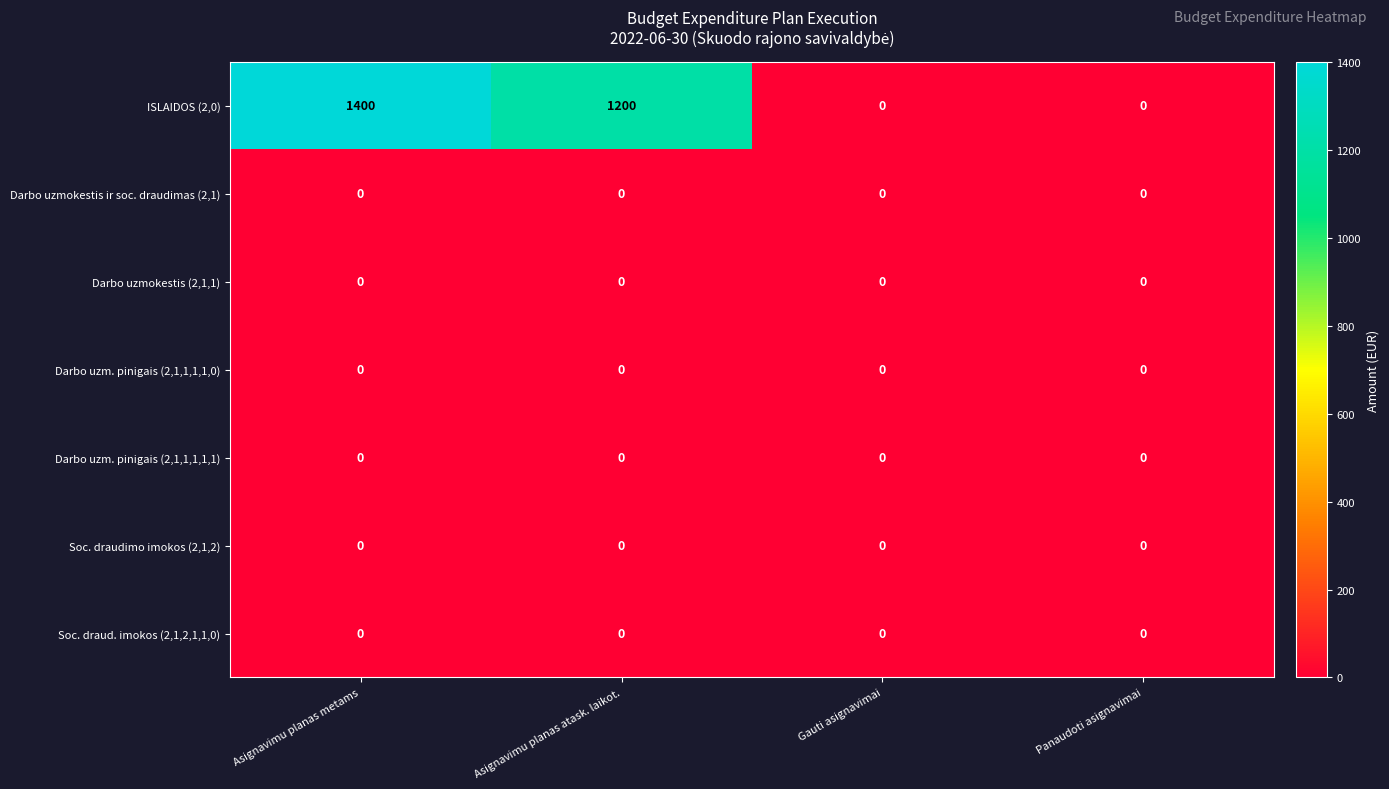

Reading left to right, what are all the values shown in this chart?

ISLAIDOS (2,0): 1400	1200	0	0
Darbo uzmokestis ir soc. draudimas (2,1): 0	0	0	0
Darbo uzmokestis (2,1,1): 0	0	0	0
Darbo uzm. pinigais (2,1,1,1,1,0): 0	0	0	0
Darbo uzm. pinigais (2,1,1,1,1,1): 0	0	0	0
Soc. draudimo imokos (2,1,2): 0	0	0	0
Soc. draud. imokos (2,1,2,1,1,0): 0	0	0	0